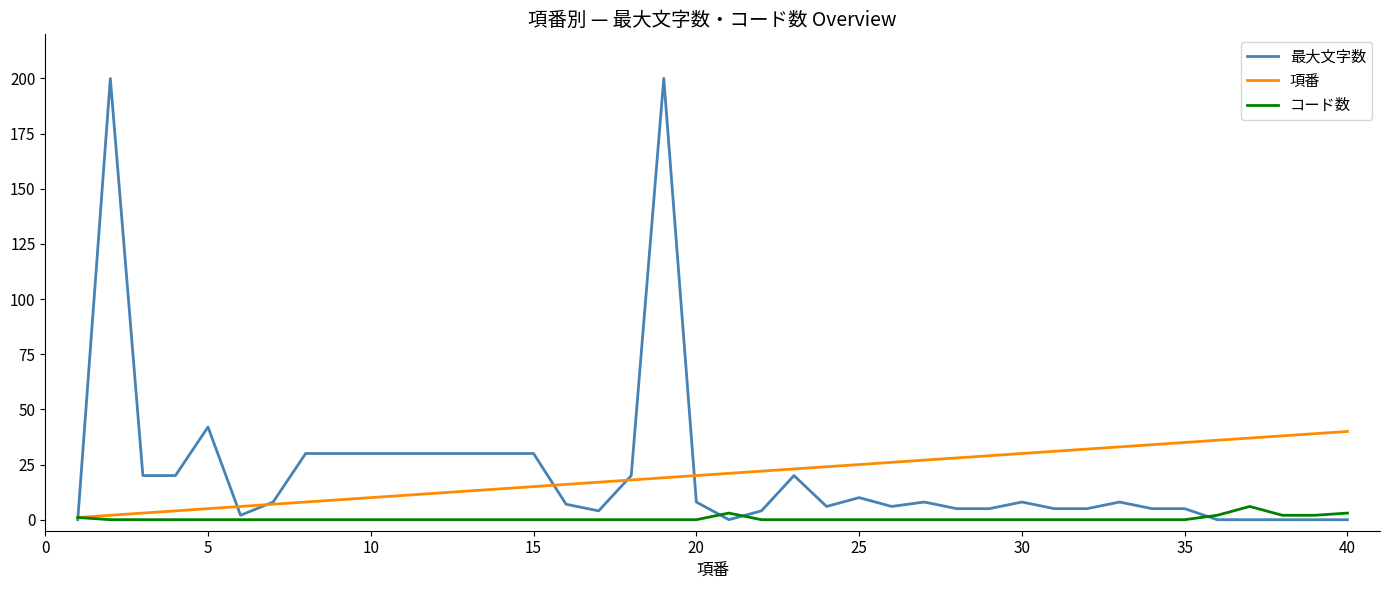

What is the highest value of the 項番 series?

40